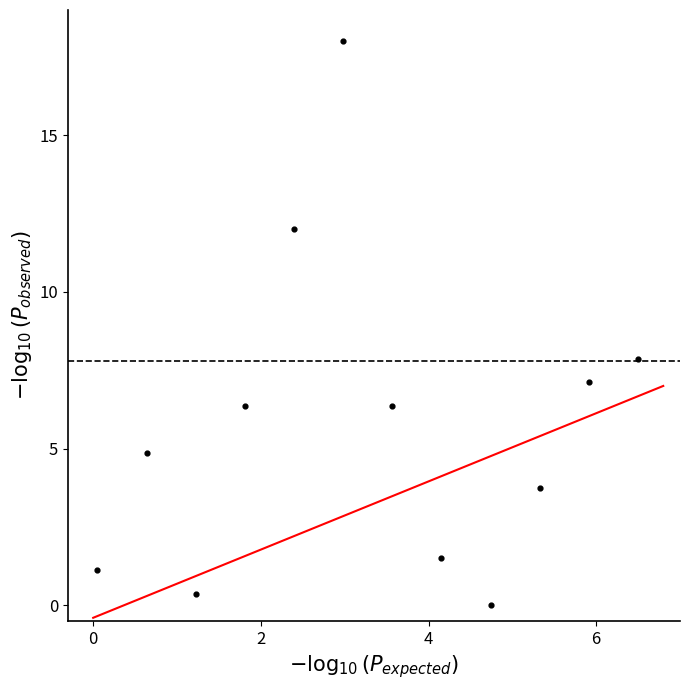

What Y value in the scatter plot is closest to 9?

7.9